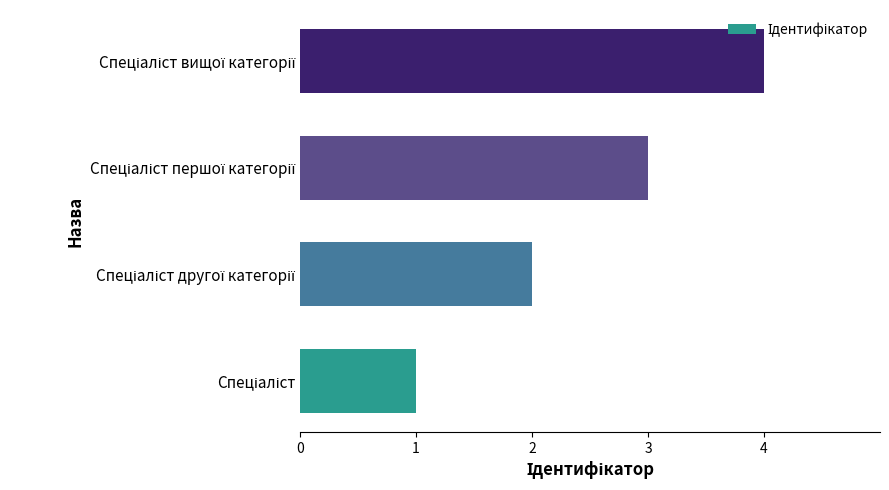

Count the values in the range 2 to 4.

3